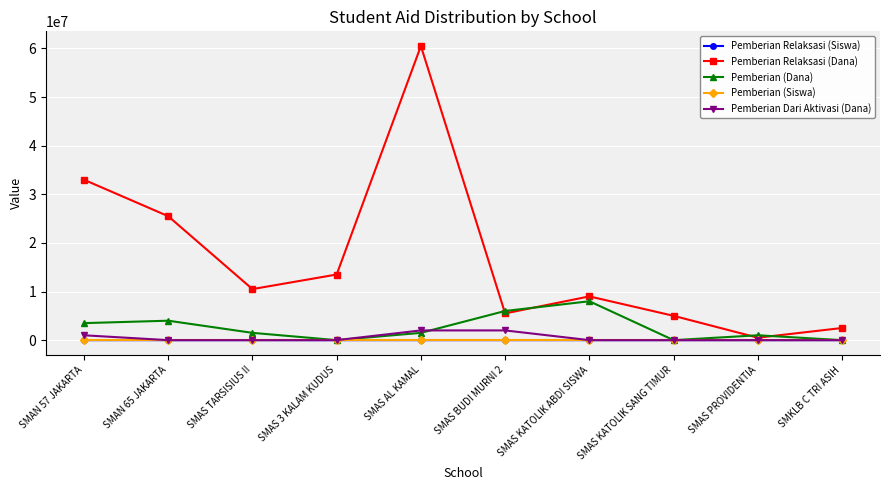

How many lines are shown in the chart?

5